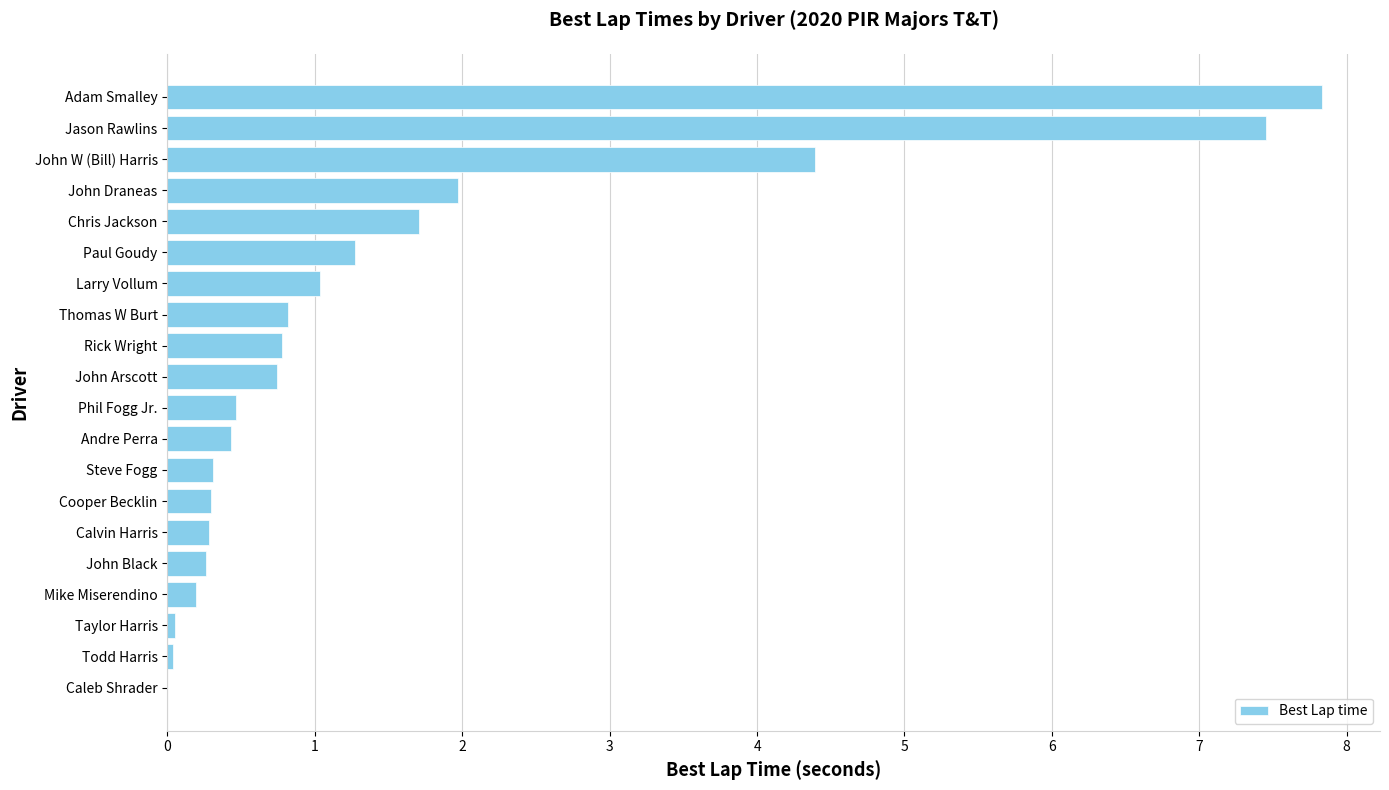

At which category does the chart reach its peak across all series?

Adam Smalley